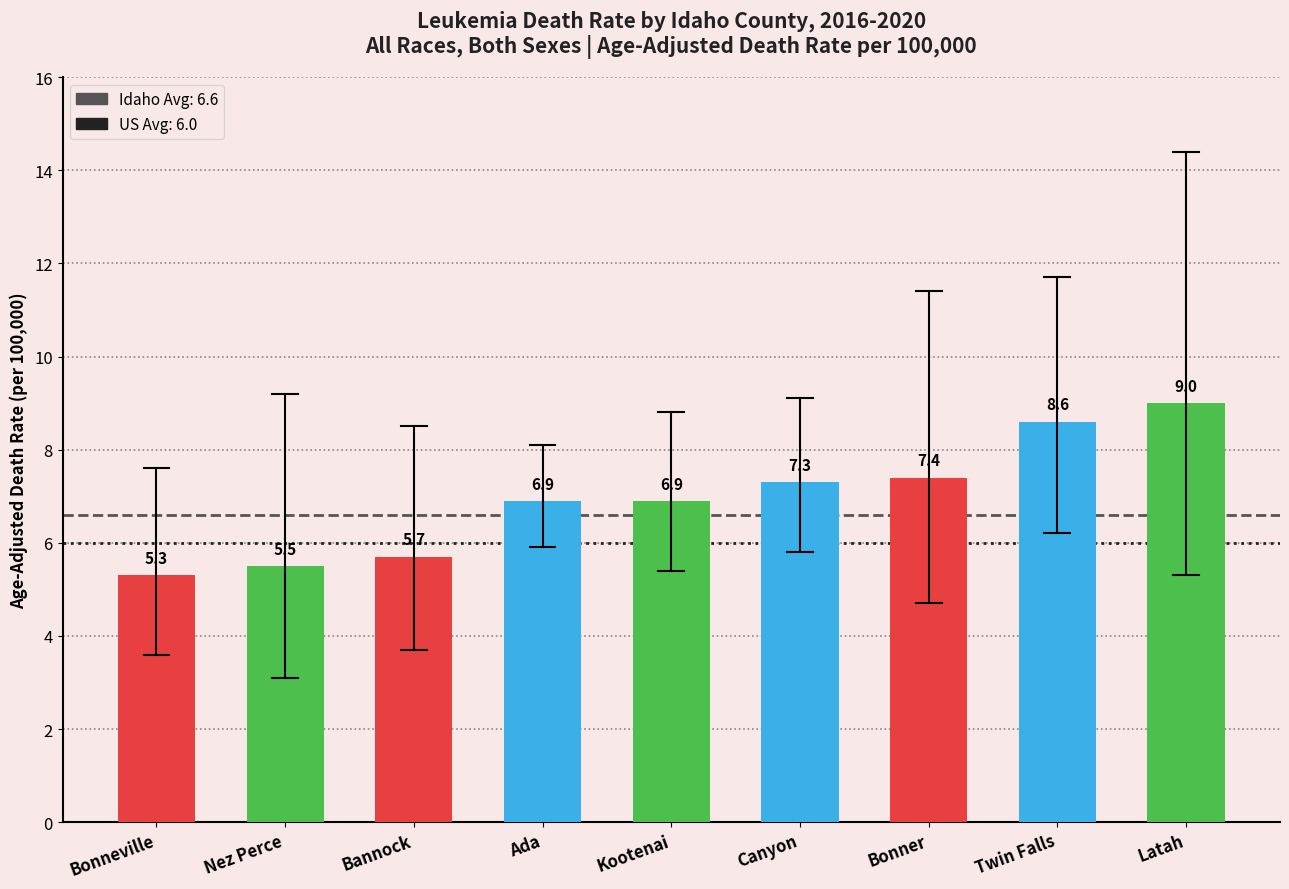

Where does the data first go above 6?

Ada